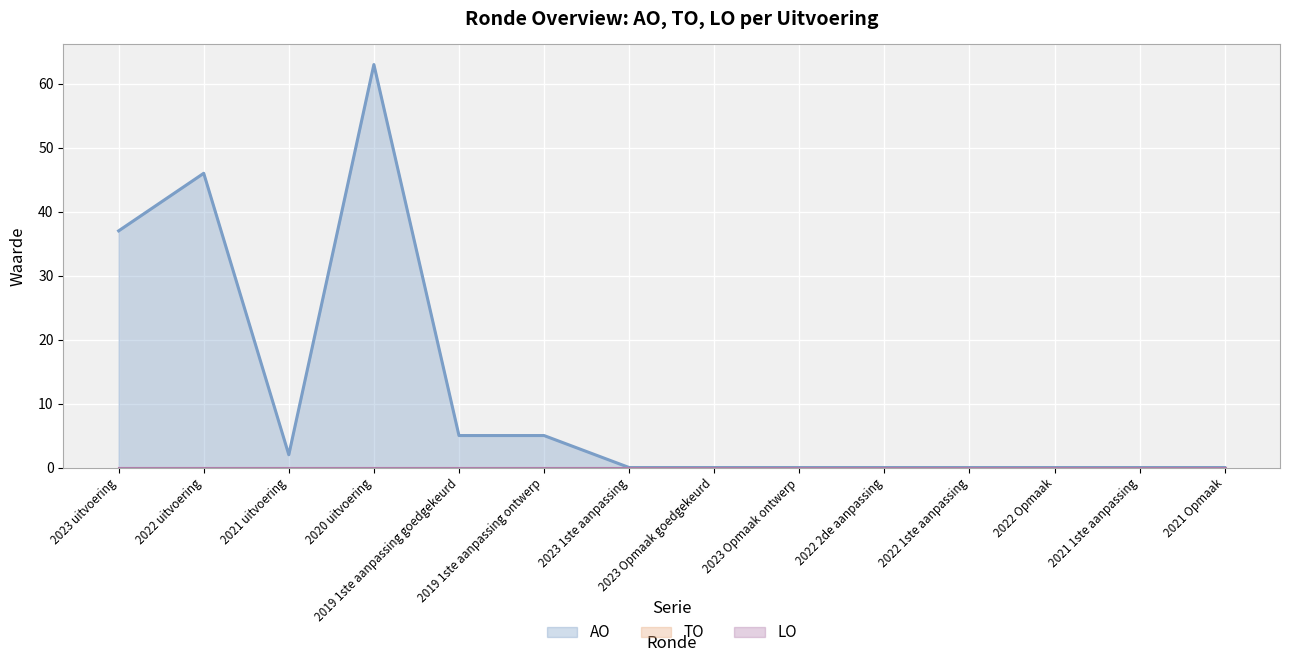

True or false: AO and LO intersect in this chart.

False